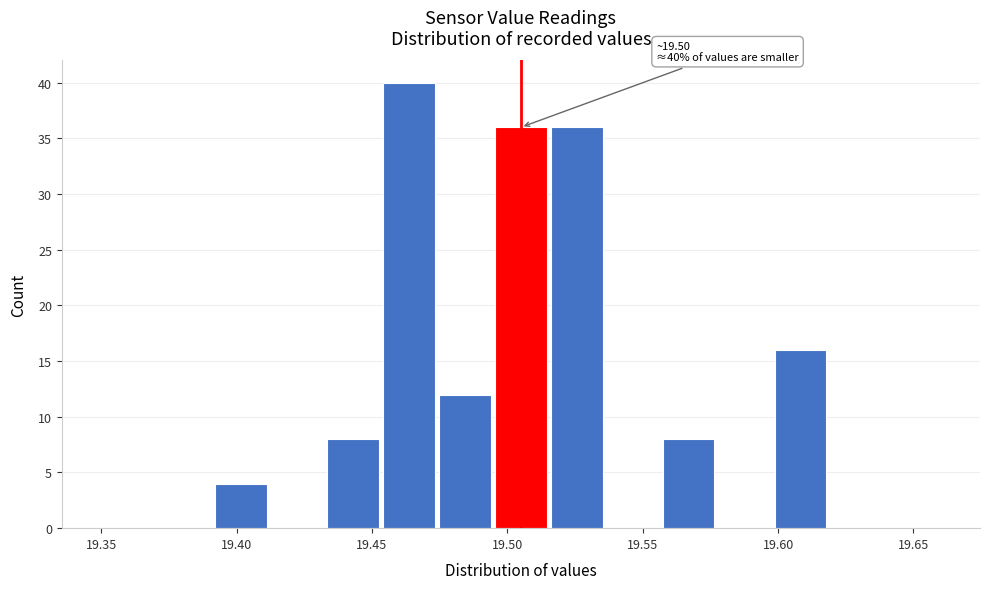

Which range on the x-axis has the tallest bar?

19.455 to 19.475